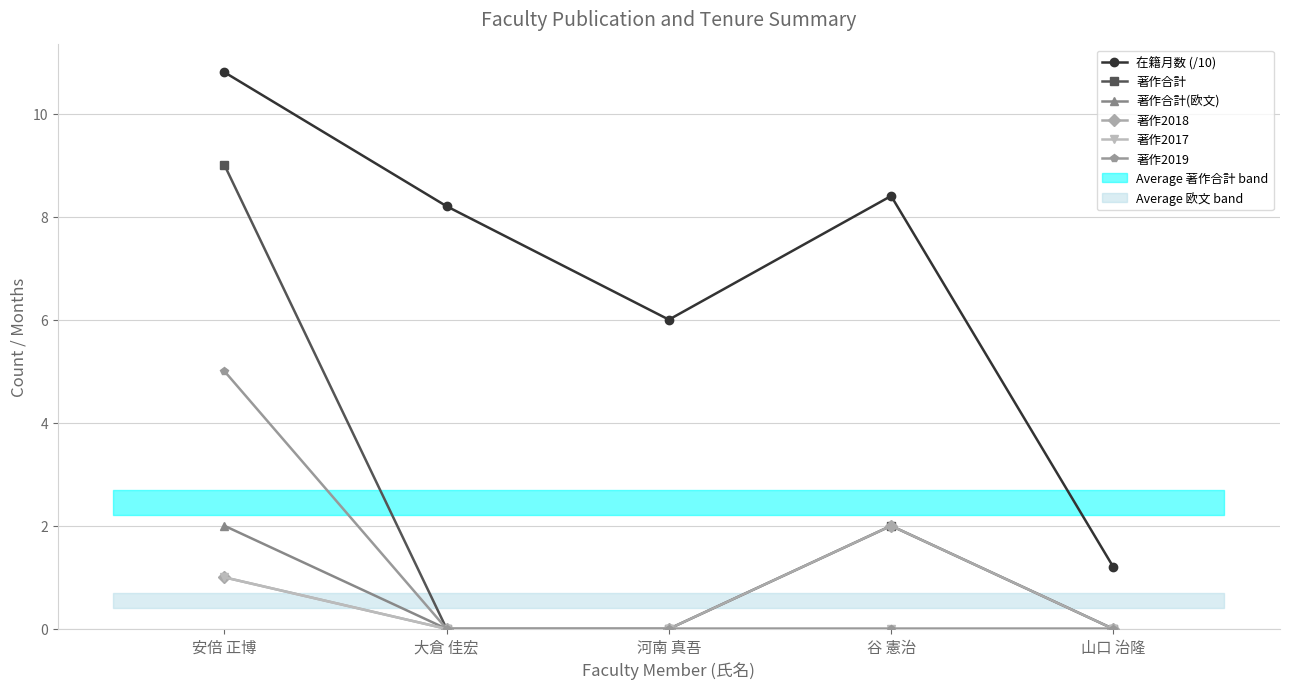

How many interior local peaks does the 著作2018 series have?

1